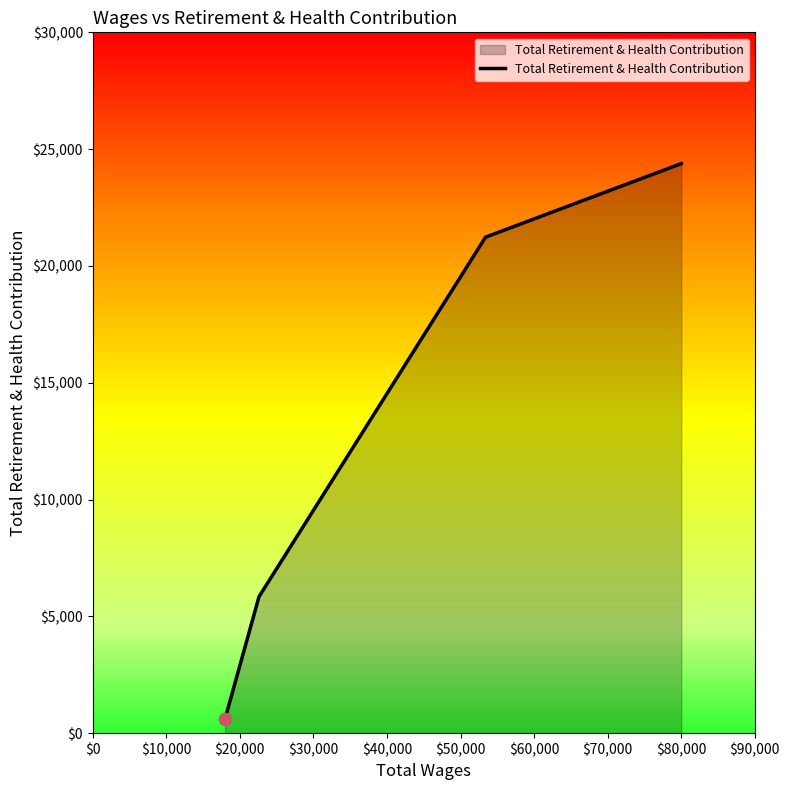

True or false: the data has more than 1 interior local peaks.

False